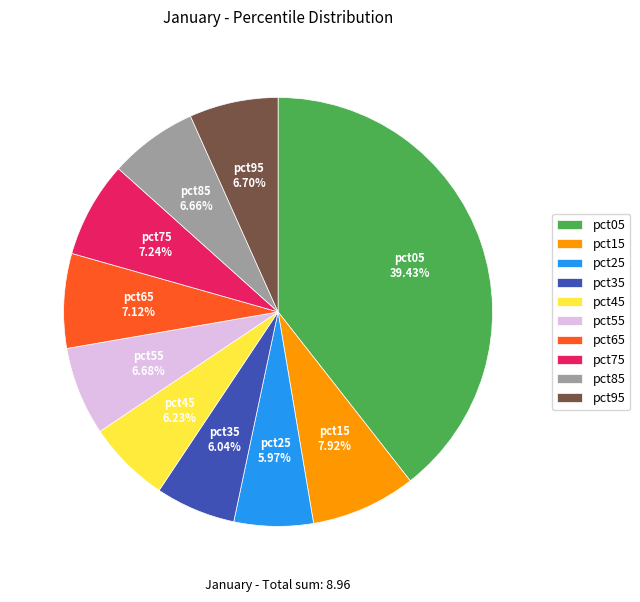

Which slice is the largest?

pct05